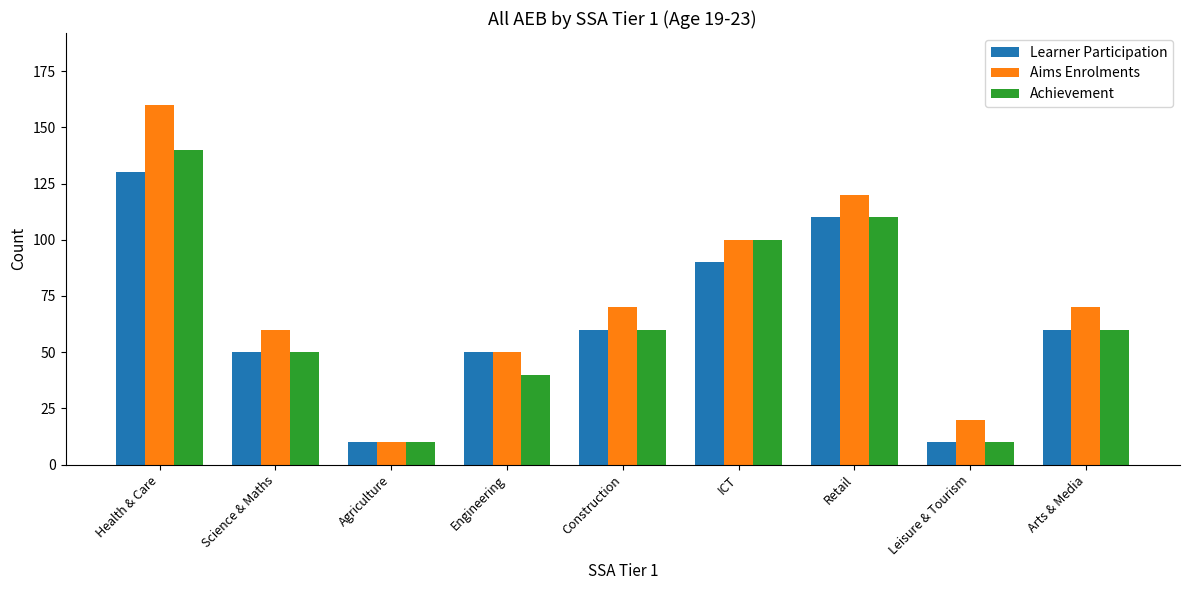

What is the label of the 7th bar from the right?

Agriculture